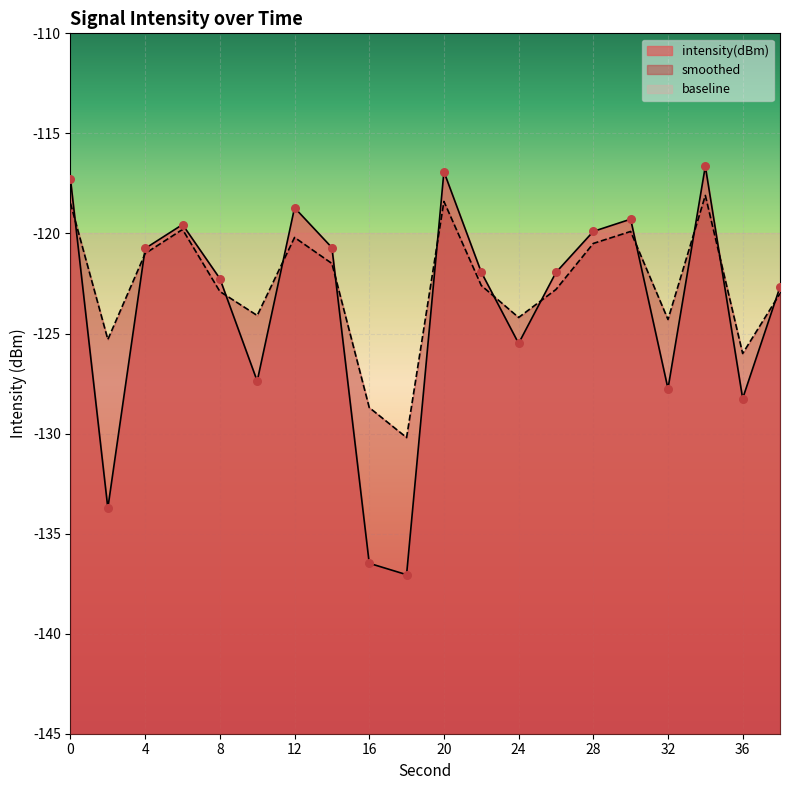

Which series reaches the minimum Y coordinate?

intensity(dBm)